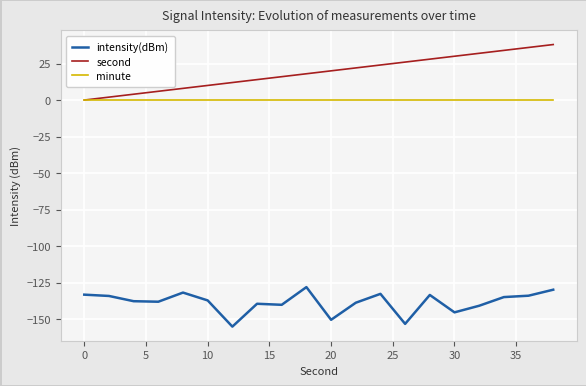

Which series has the largest total across all categories?

second